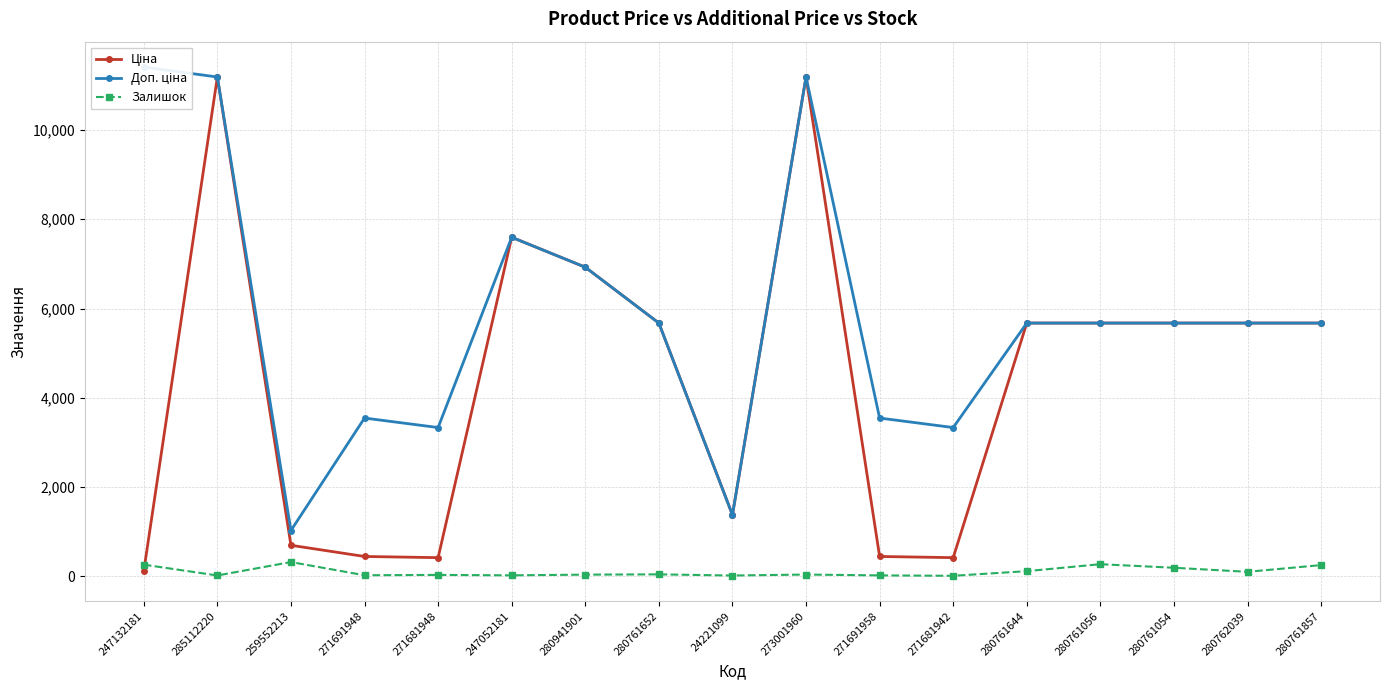

Which label corresponds to the largest value in the chart?

247132181